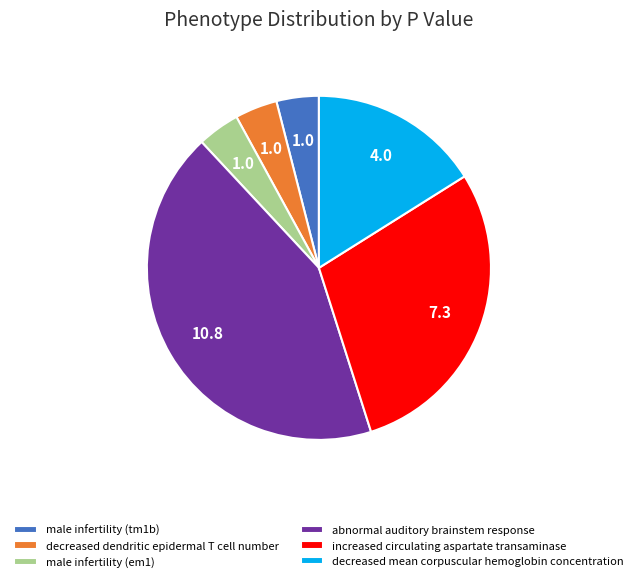

What is the largest slice in the pie chart?

abnormal auditory brainstem response